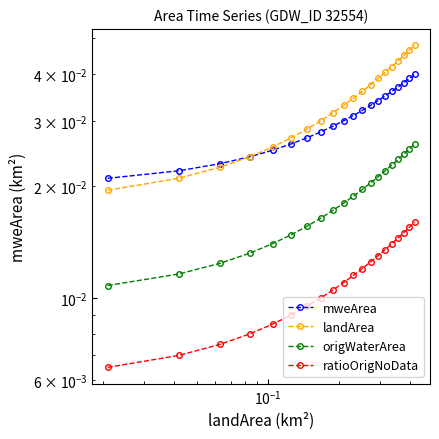

How many lines are shown in the chart?

4